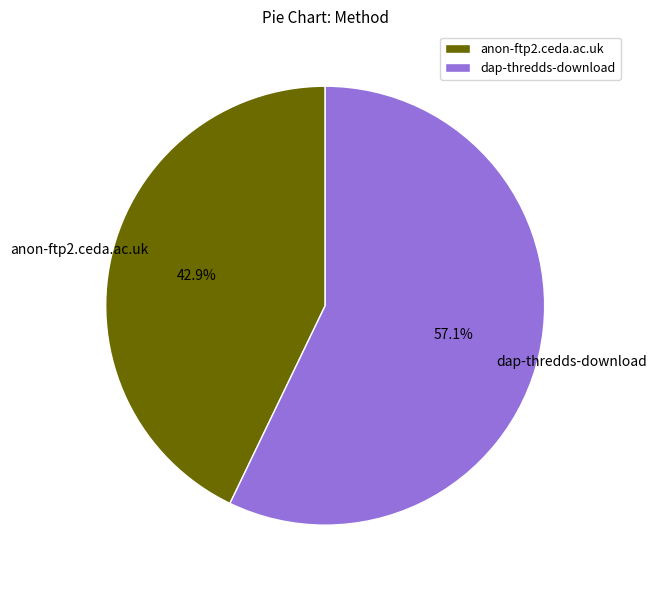

How many slices are in this pie chart?

2